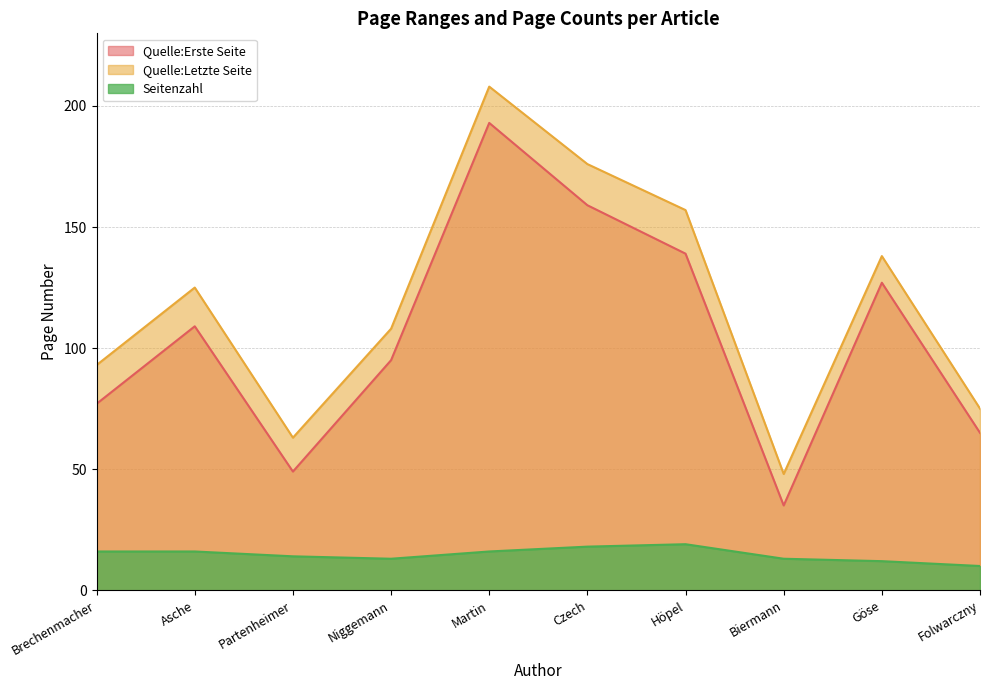

What is the sum of all Quelle:Erste Seite values?

1048